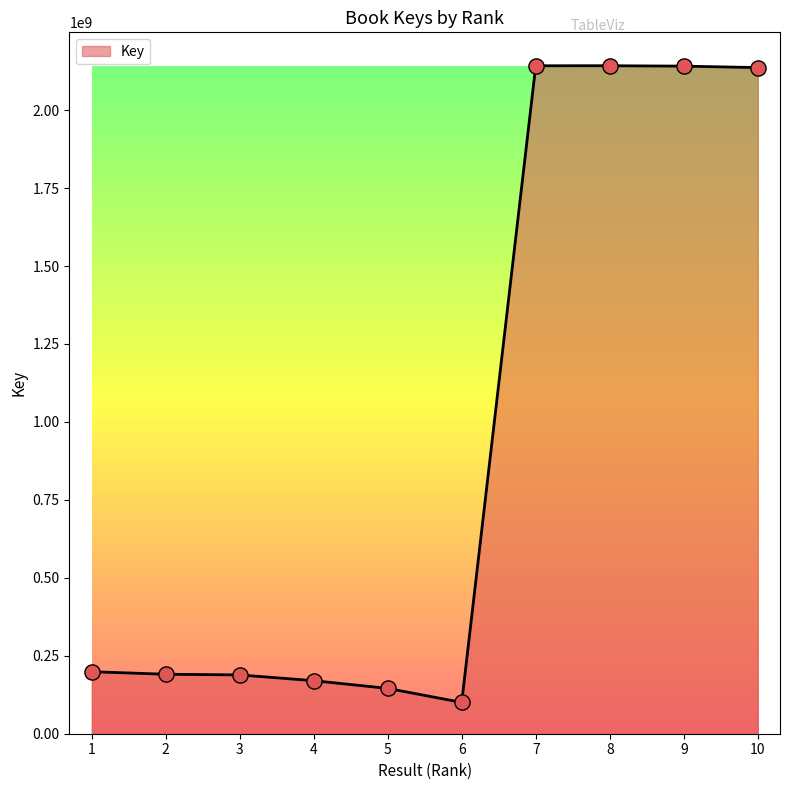

What is the ratio of the value at 5 to the value at 9?

0.1